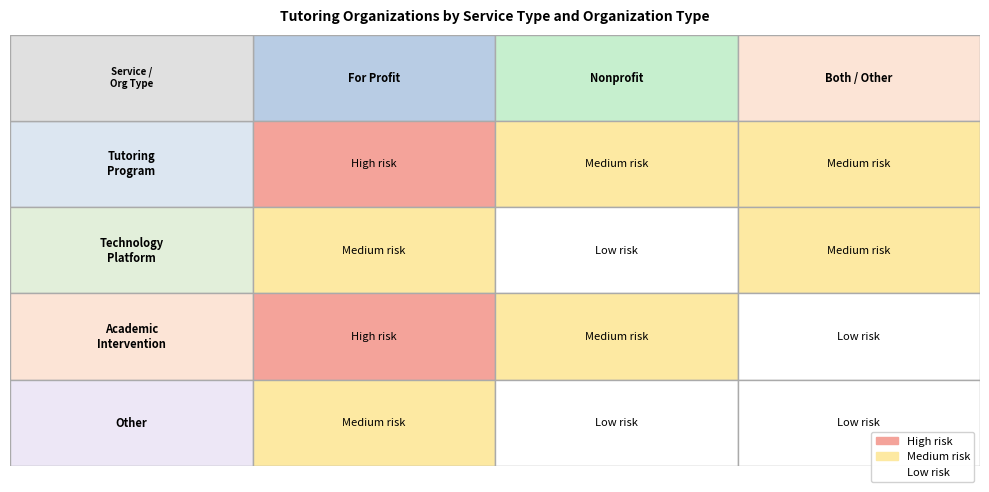

How many series are shown in this chart?

4